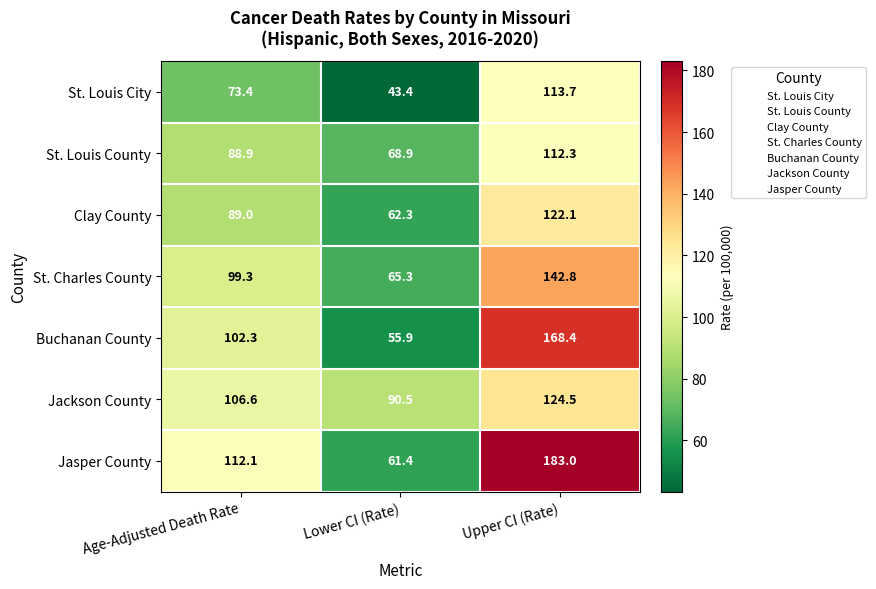

Where does the St. Louis City series first go above 73?

Age-Adjusted Death Rate